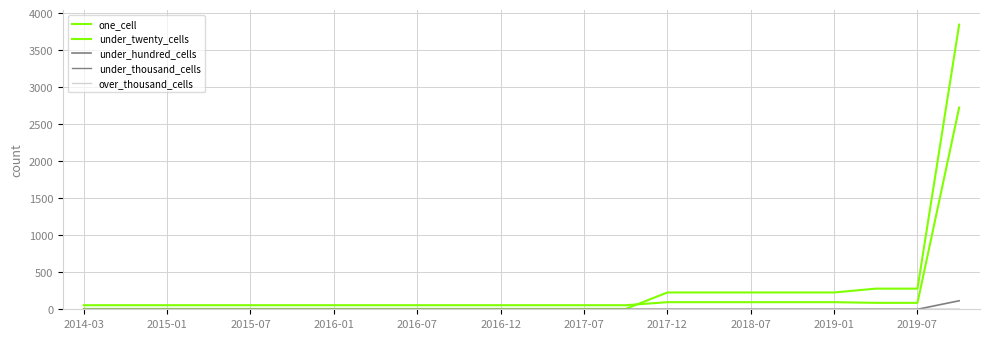

Does the chart have visible grid lines?

Yes